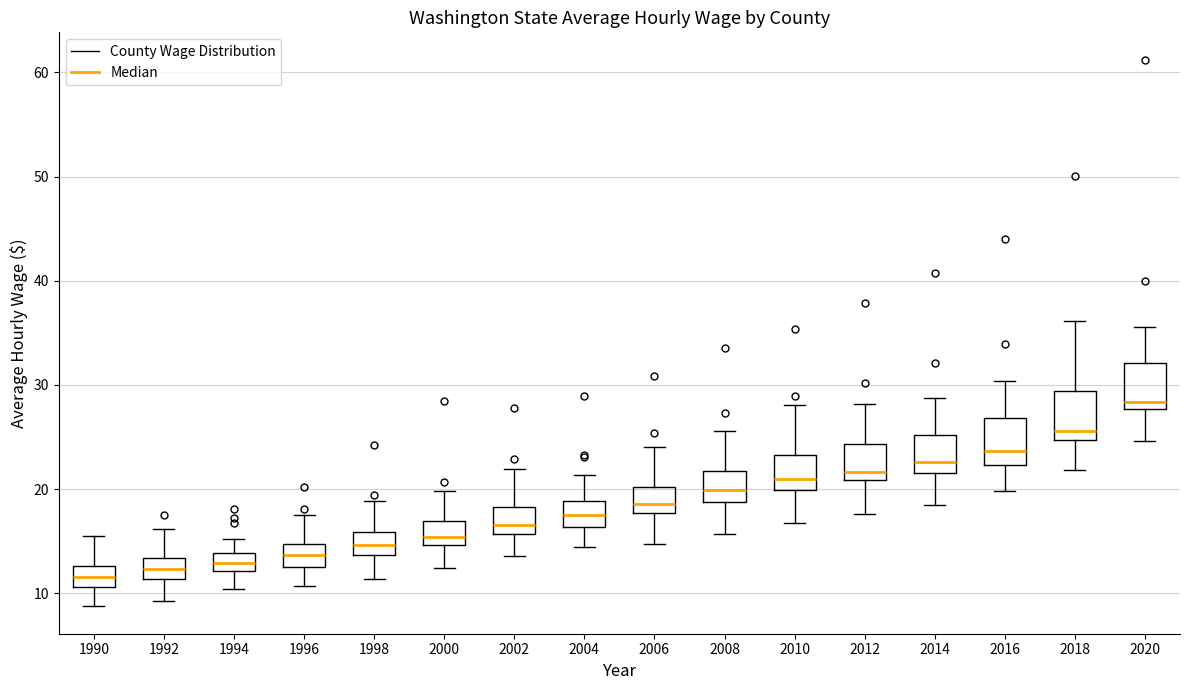

Where does the upper whisker of the box at x = 1996 end on the y-axis? The values are not printed on the chart, so give them approximately, as read against the axis.

18